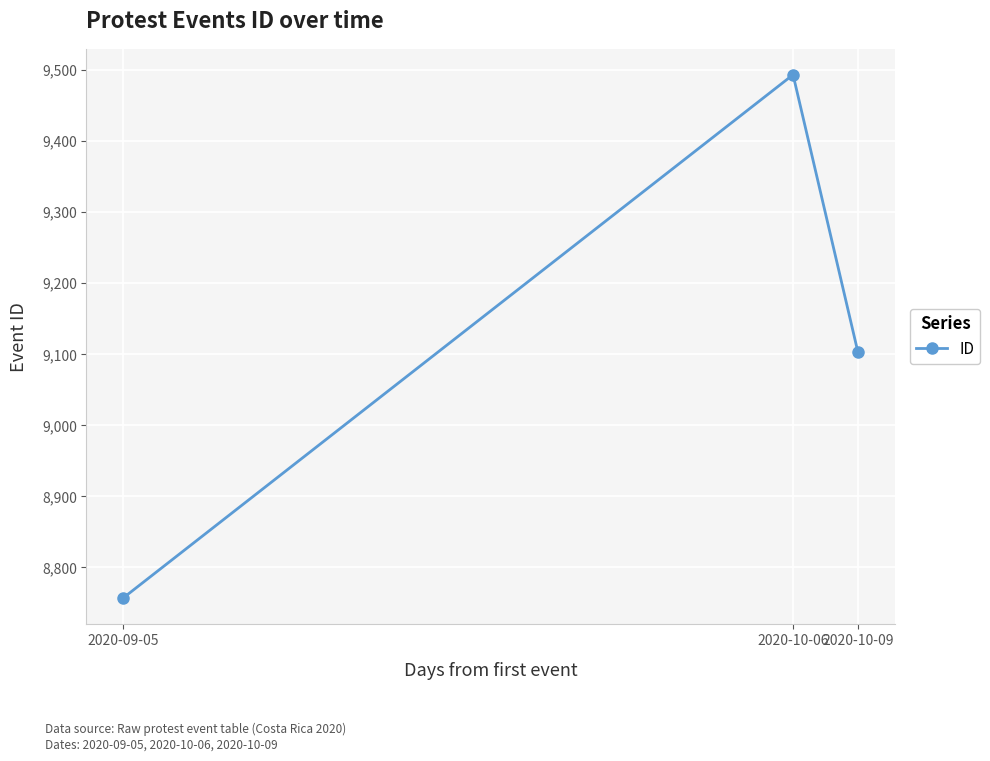

How many data points are less than 9103?

1